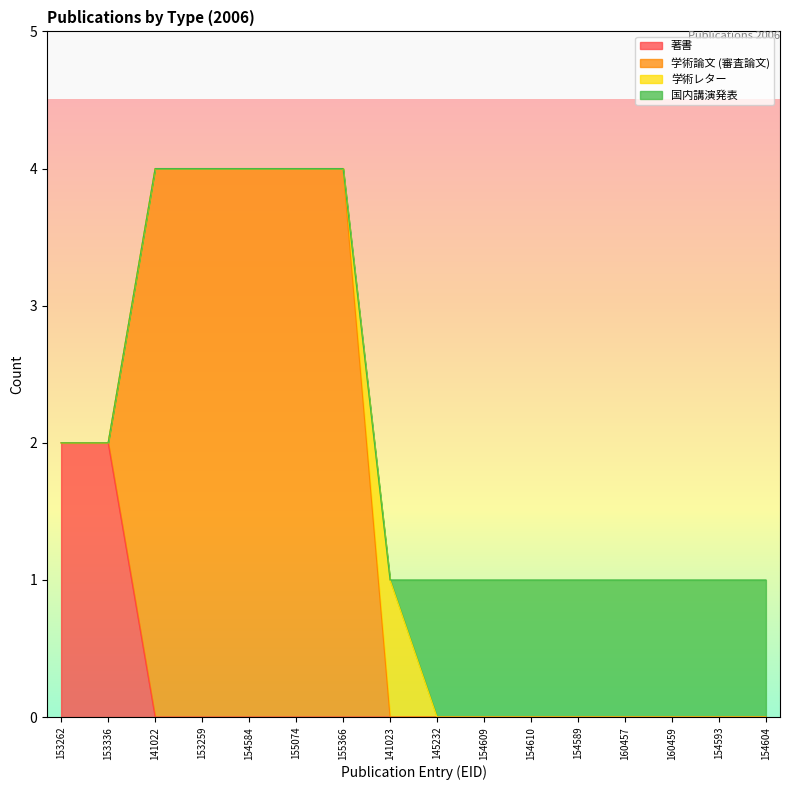

True or false: 国内講演発表 has more than 0 points higher than both neighbors.

False